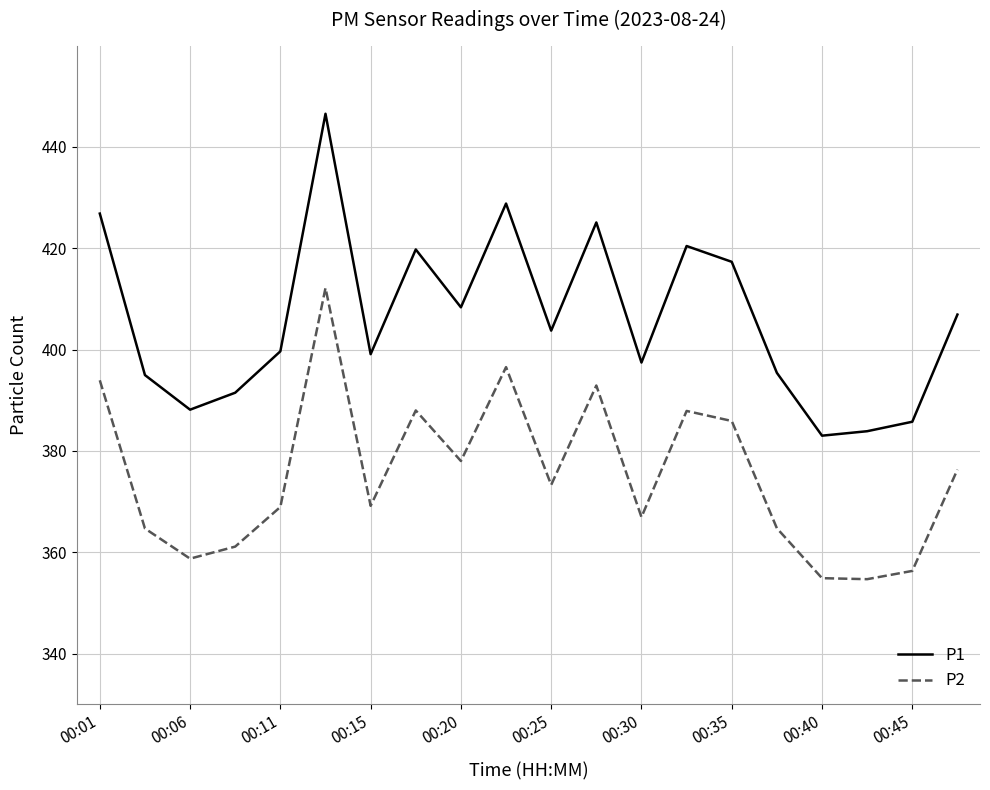

True or false: P2 has more than 2 points higher than both neighbors.

True